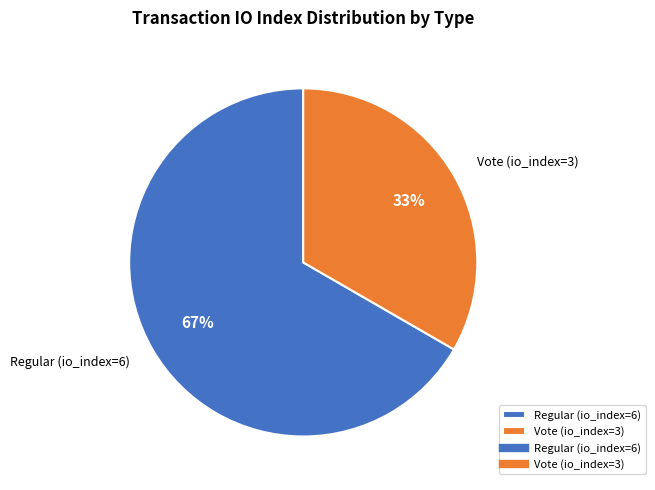

The Regular (io_index=6) slice represents 67% of the pie. True or false?

True